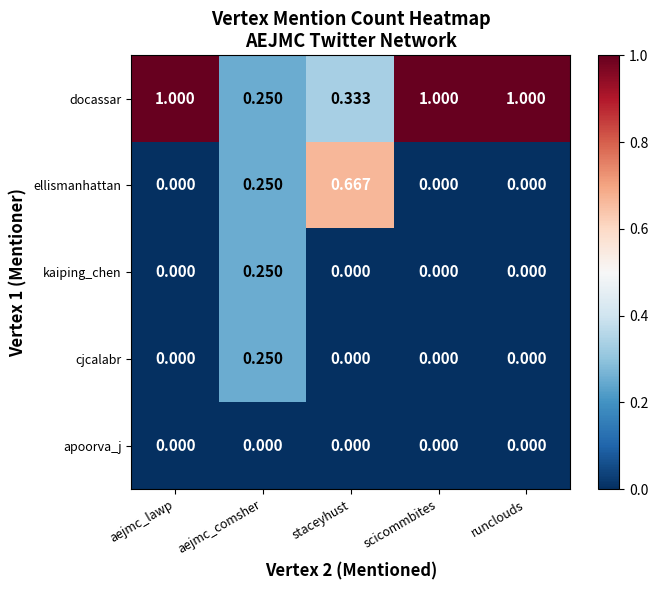

How many series are shown in this chart?

5